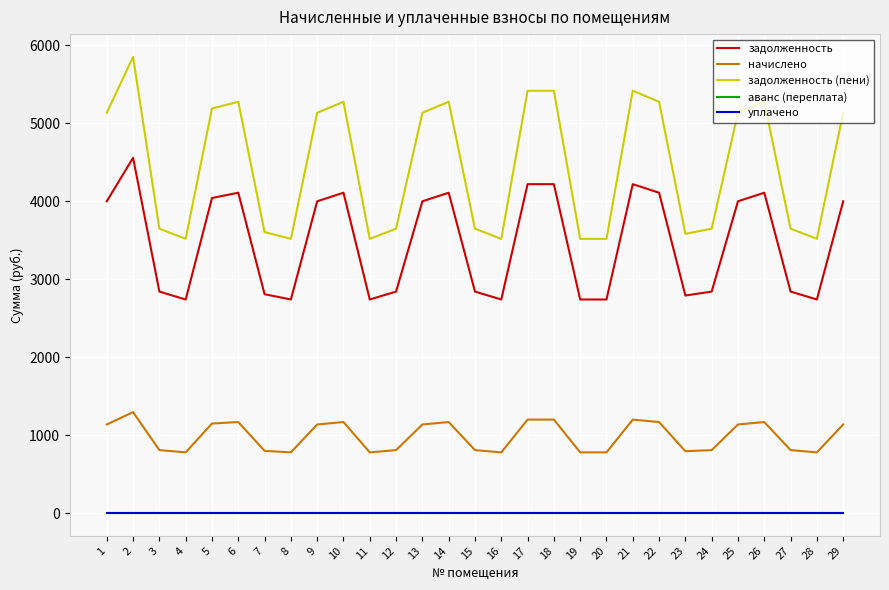

How many interior local valleys does the начислено series have?

6